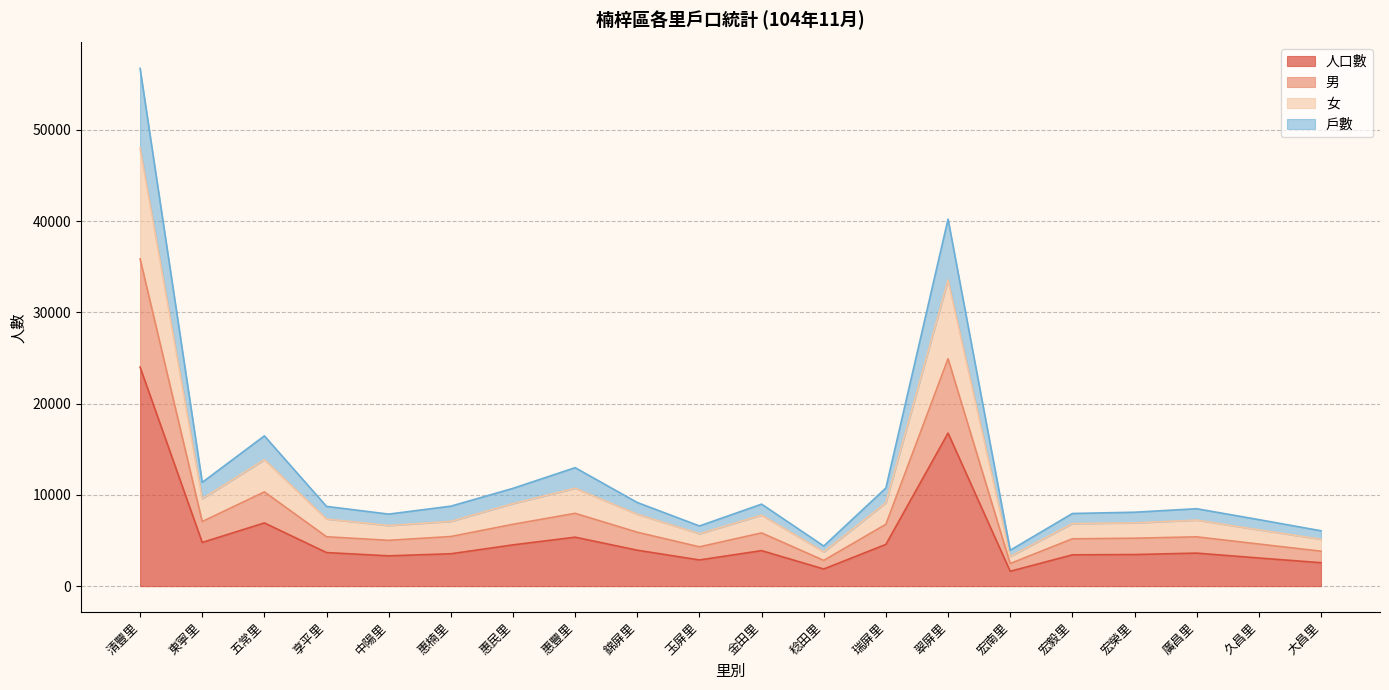

Is it true that 人口數 equals 3937 at 錦屏里?

True